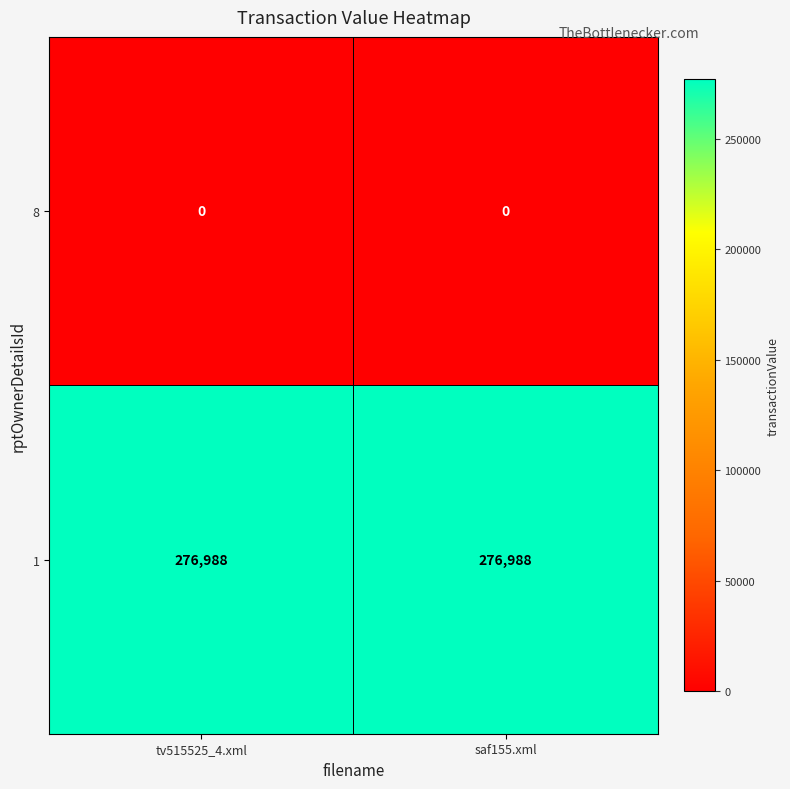

Reading right to left, extract all data points from this chart.

8: 0	0
1: 276988	276988